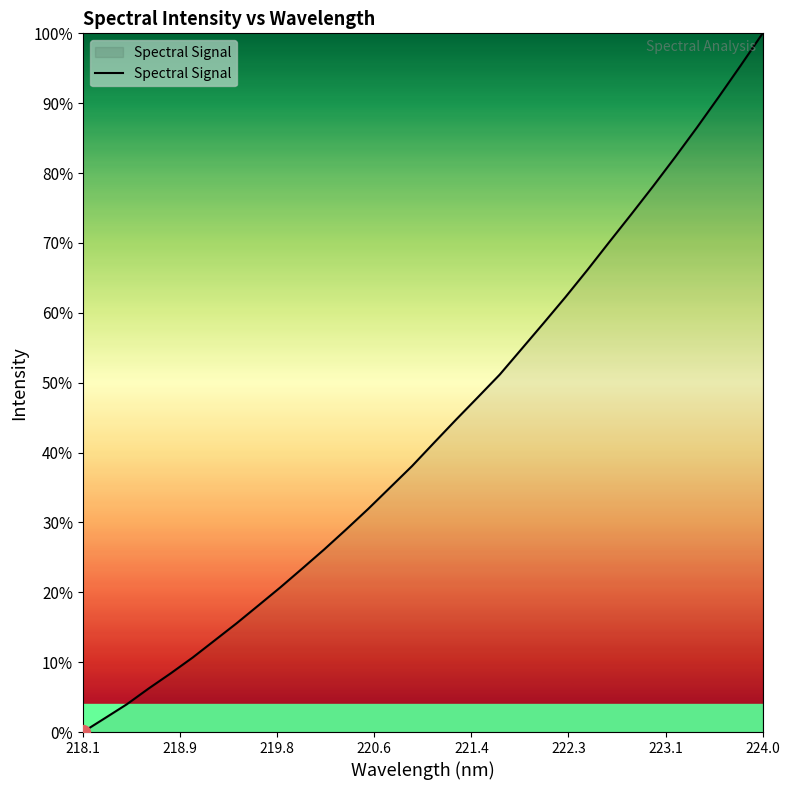

Reading left to right, what are all the values shown in this chart?

0.0	2.0	4.0	6.2	8.4	10.7	13.1	15.6	18.1	20.7	23.4	26.2	29.0	31.9	35.0	38.1	41.4	44.7	47.9	51.2	54.8	58.5	62.3	66.1	70.1	74.1	78.1	82.3	86.5	90.9	95.4	100.0